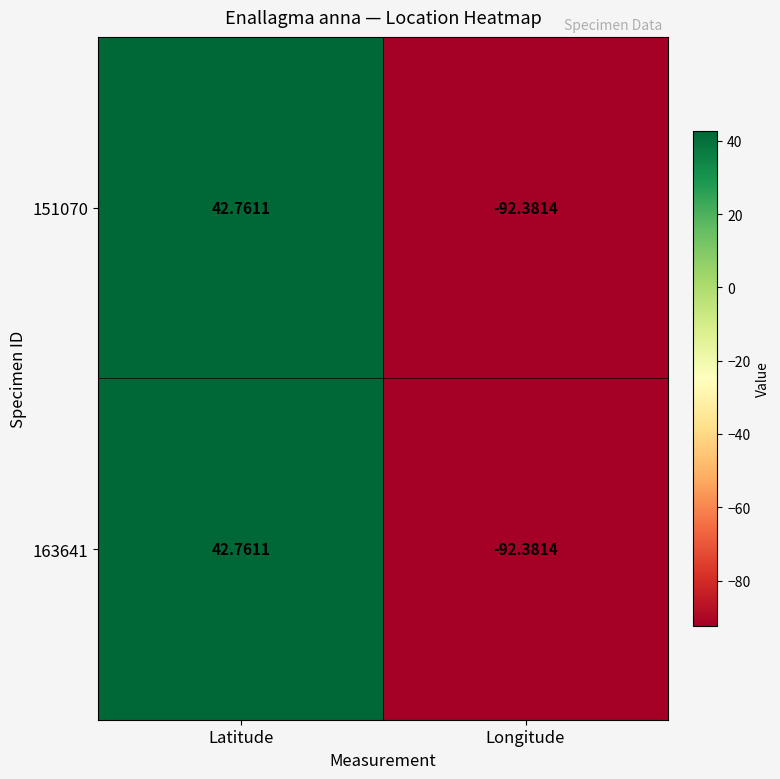

List the labels in order of 151070 value, smallest first.

Longitude, Latitude